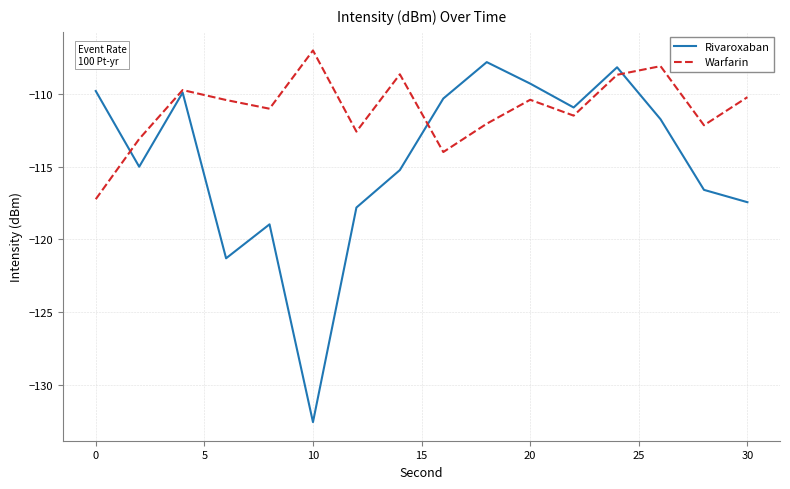

Which series has the largest total across all categories?

Warfarin